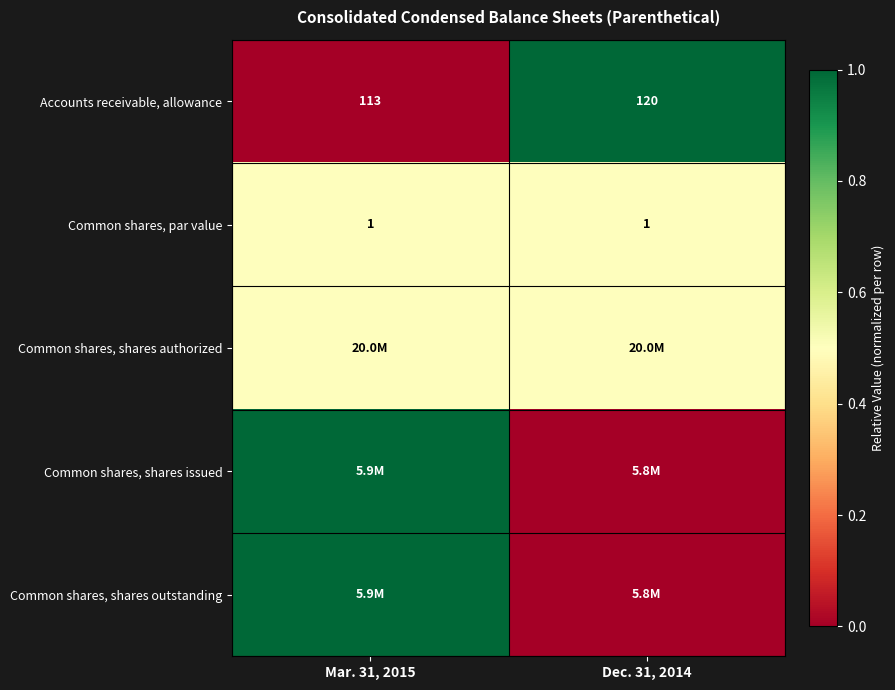

What is the average value of the Accounts receivable, allowance series?

116.5